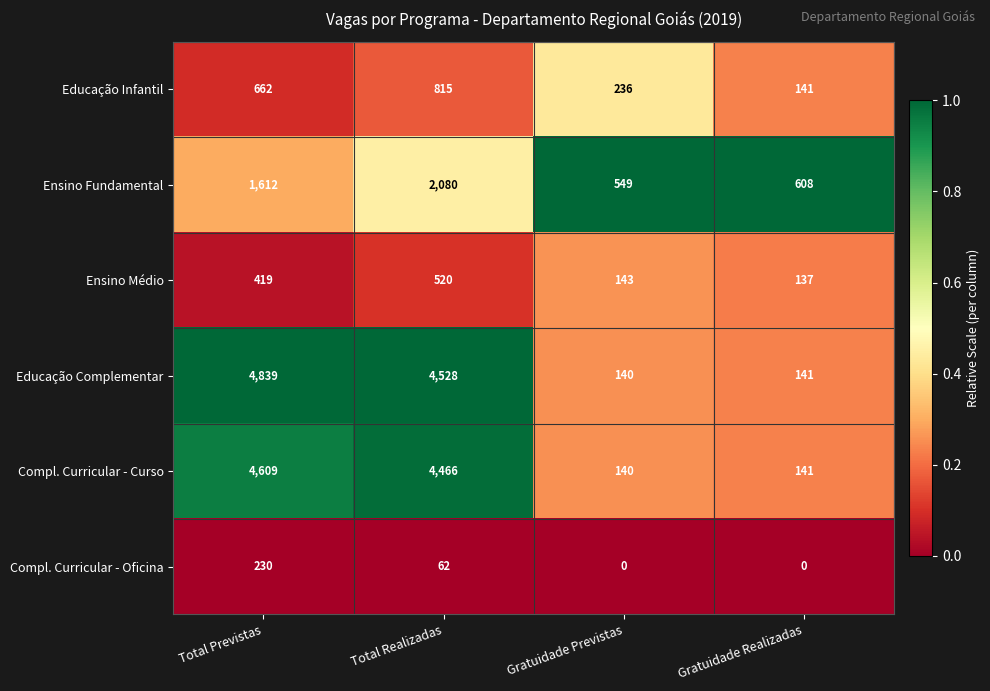

What is the difference between the maximum and minimum values in the Ensino Fundamental series?

1531